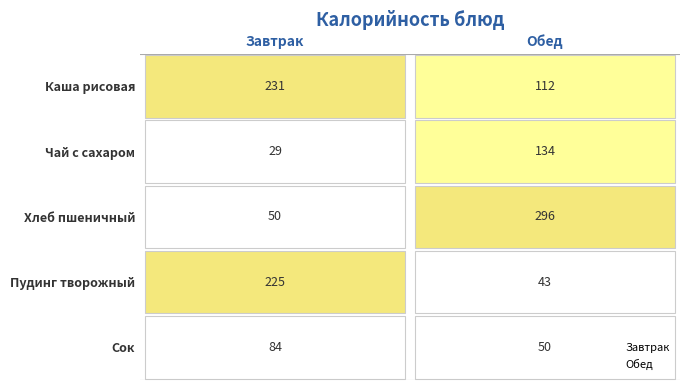

What are all the series names shown in the legend?

Завтрак, Обед